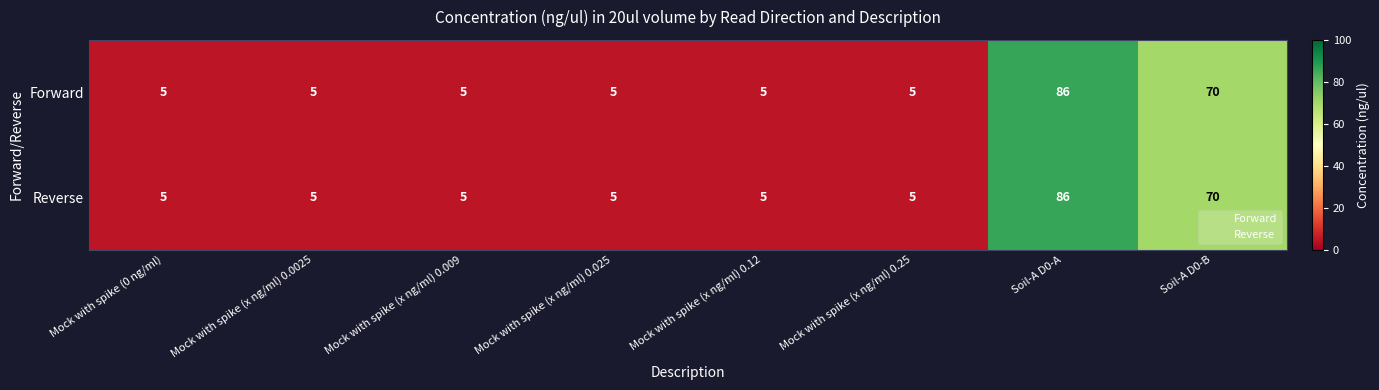

Which label corresponds to the largest value in the chart?

Soil-A D0-A